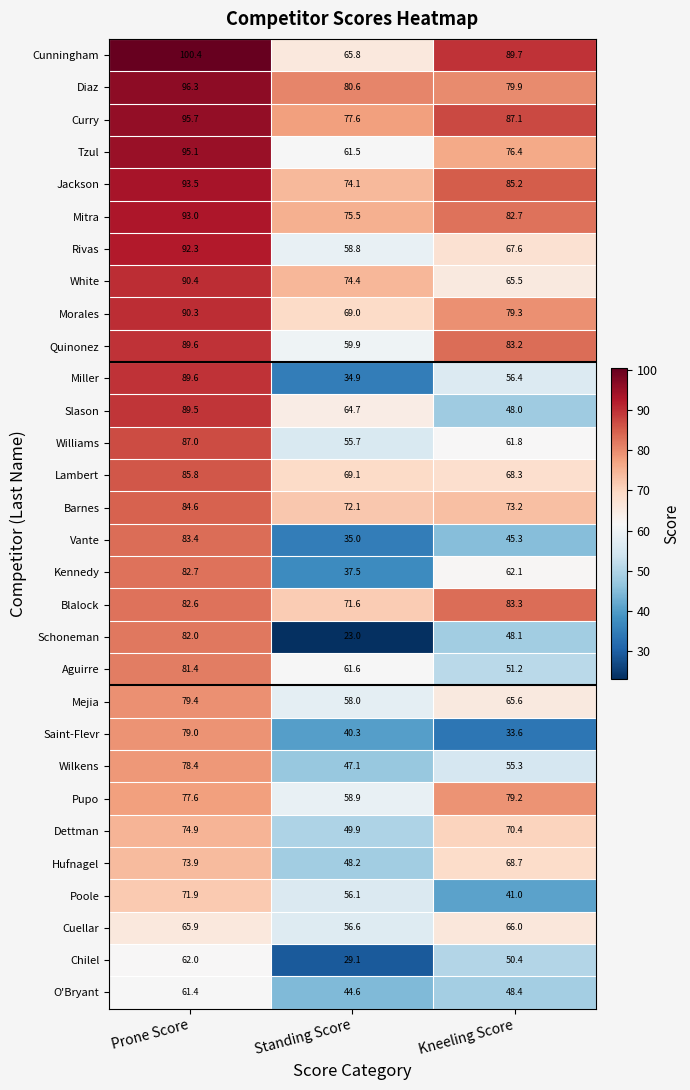

Which series has the largest total across all categories?

Curry